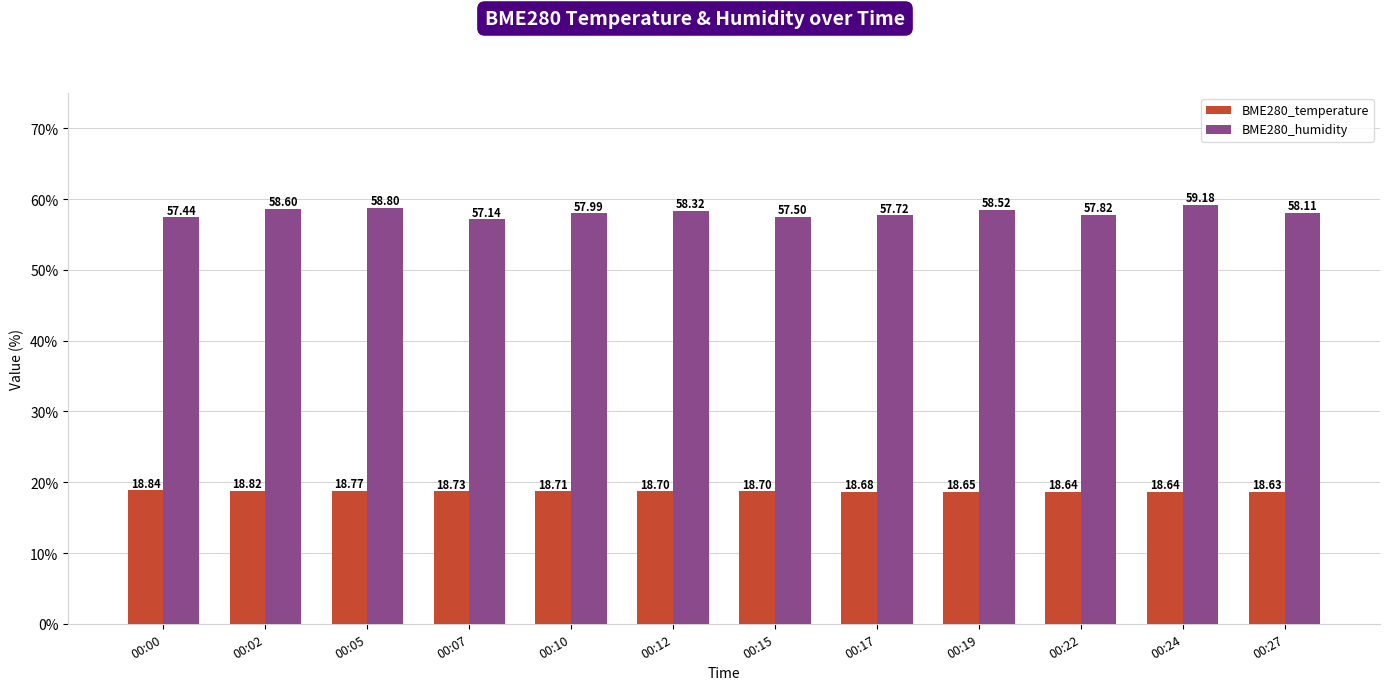

Does the chart contain any negative values?

No